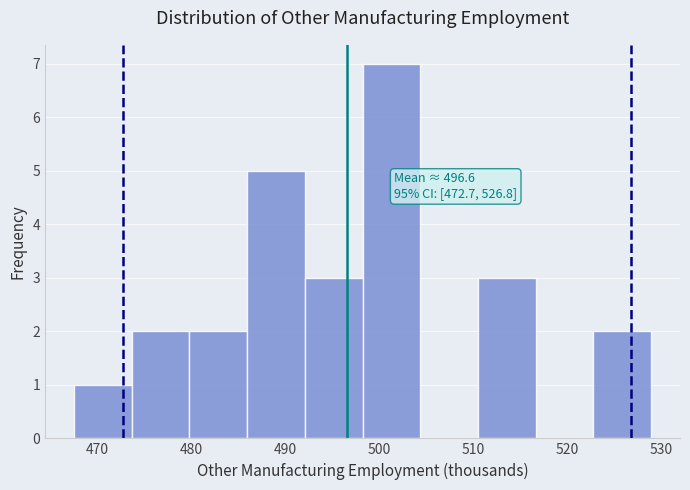

Over which range of the x-axis is the bar tallest?

498 to 504